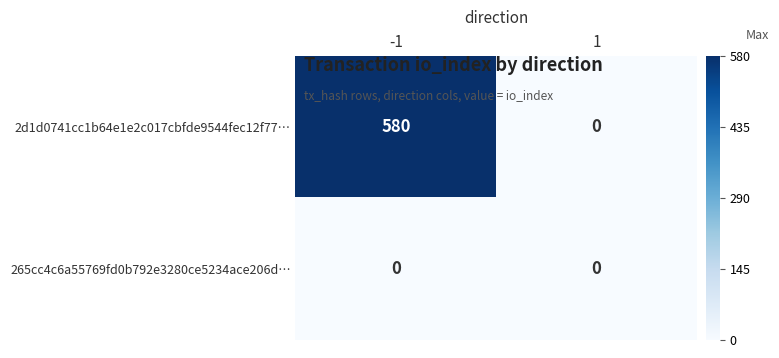

What is the greatest value displayed?

580